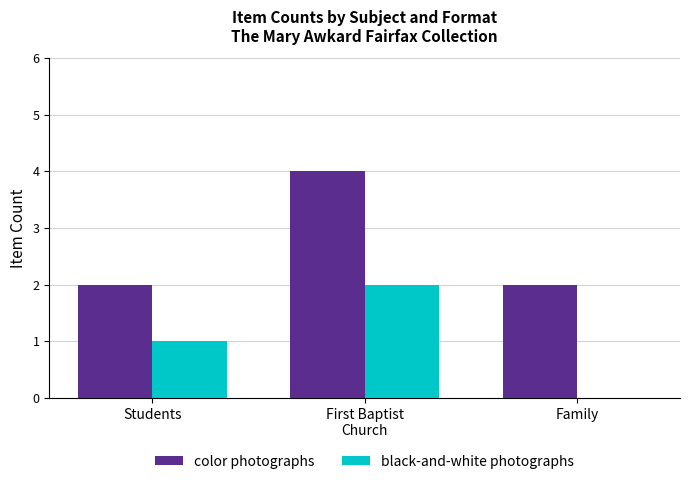

Reading left to right, transcribe all the data shown in this chart.

color photographs: 2	4	2
black-and-white photographs: 1	2	0